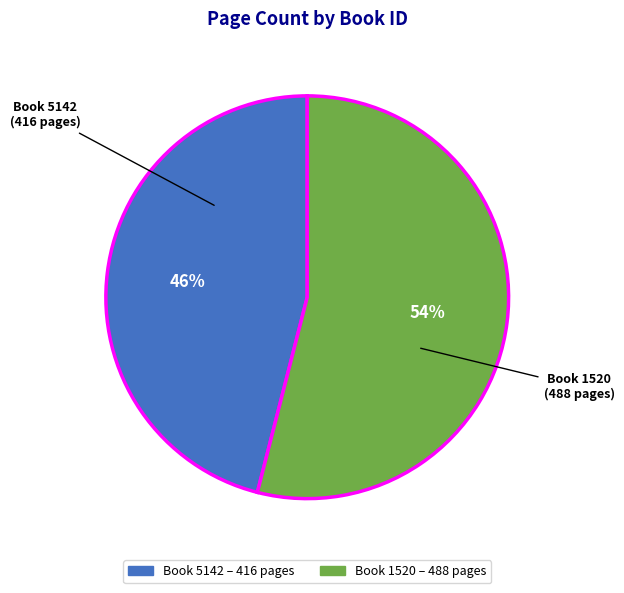

To the nearest percent, what is the average slice percentage?

50%